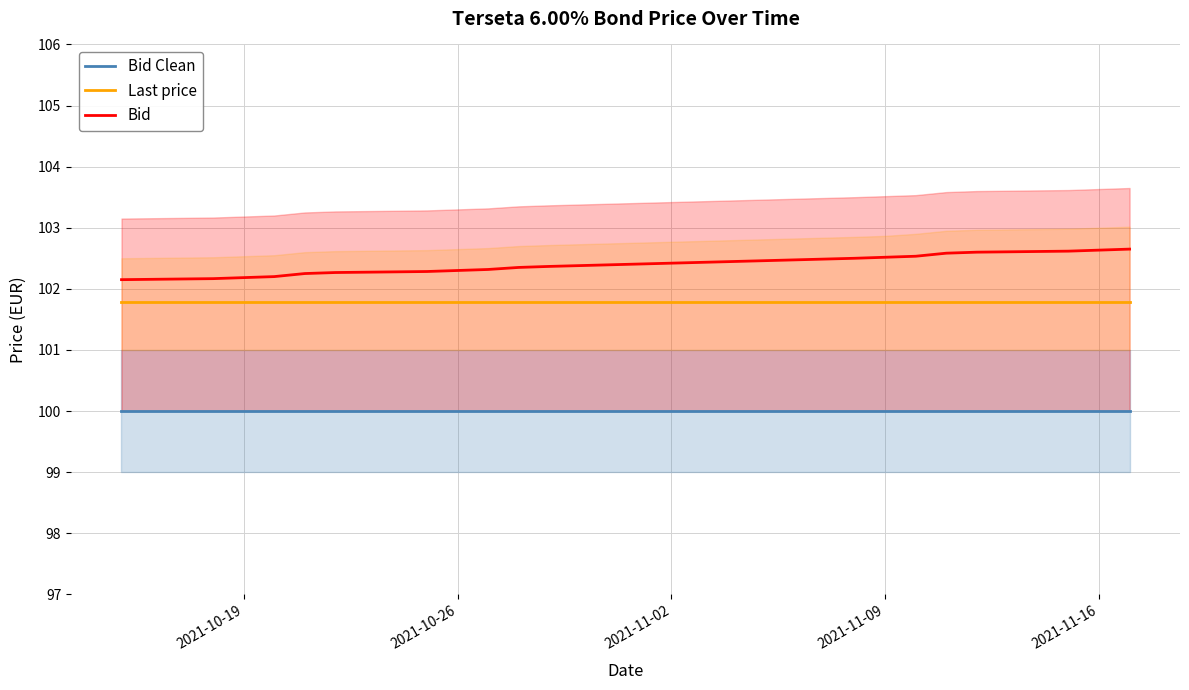

The Last price series shows 65.5 at 2021-10-26. True or false?

False